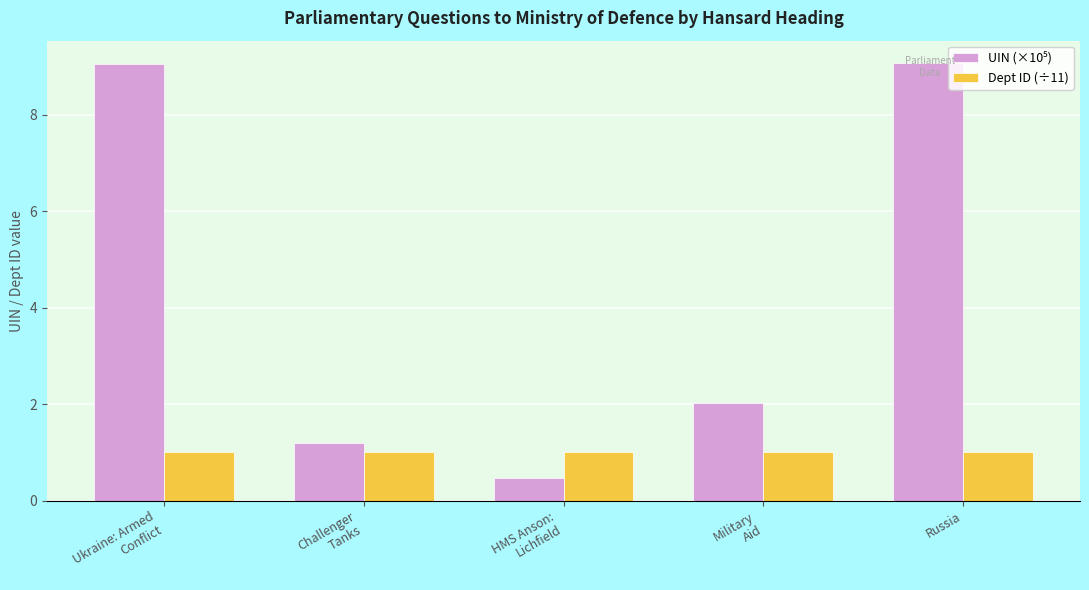

What is the sum of all Dept ID (÷11) values?

5.0